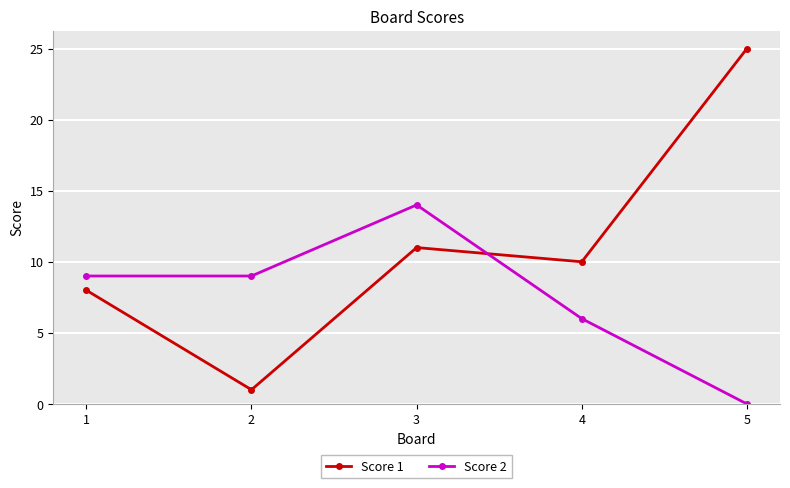

Rank the series at 1 from highest to lowest value.

Score 2, Score 1